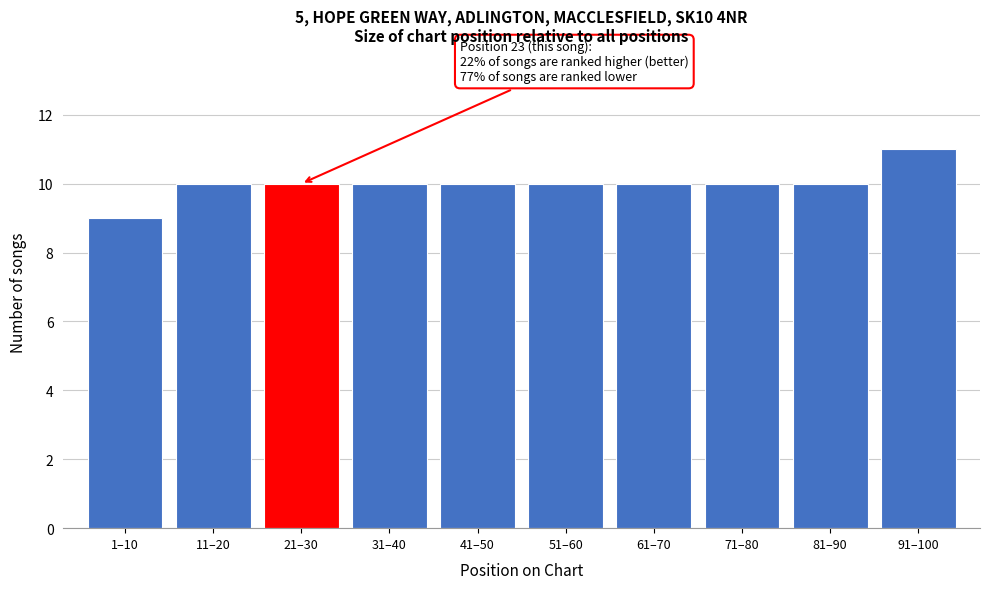

Reading right to left, what are all the values shown in this chart?

91–100=11	81–90=10	71–80=10	61–70=10	51–60=10	41–50=10	31–40=10	21–30=10	11–20=10	1–10=9